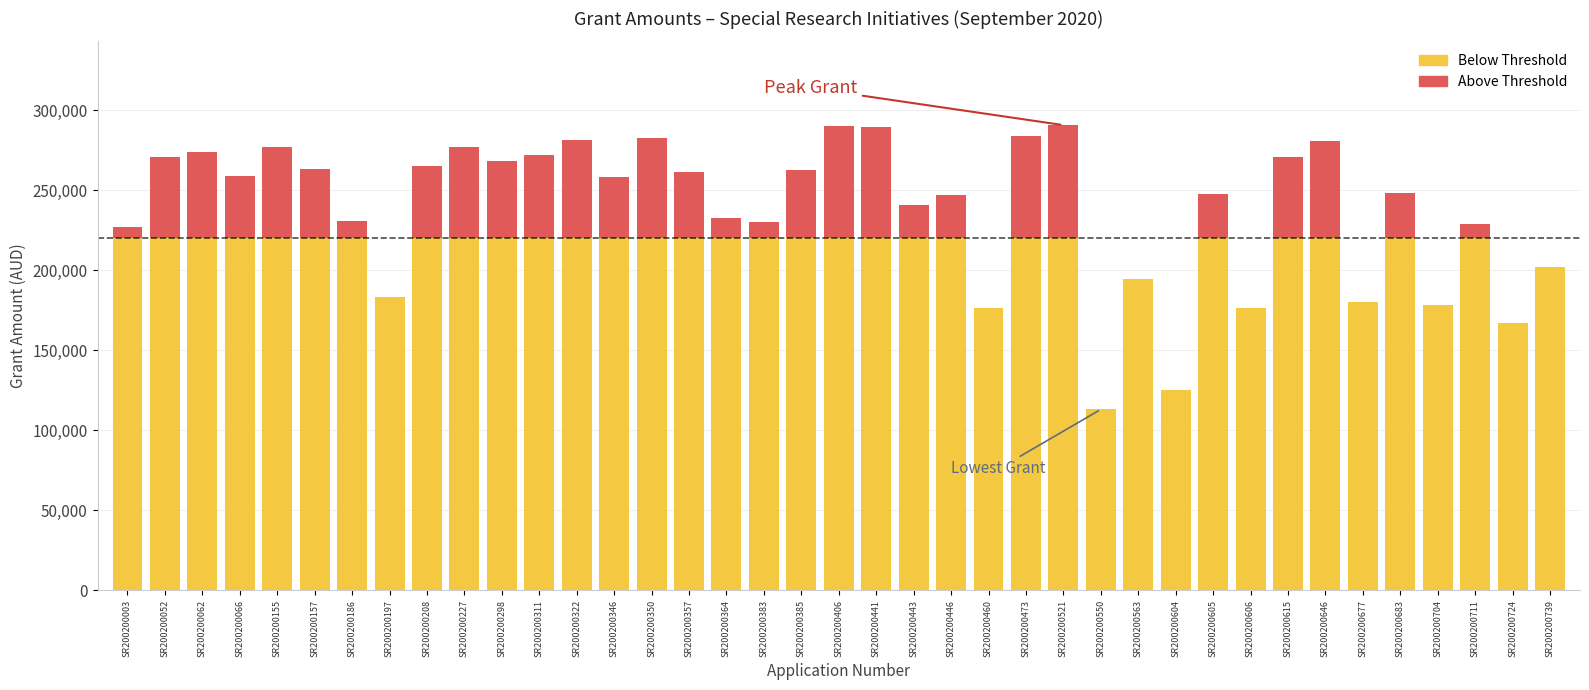

What is the total value across all series at SR200200052?

271000